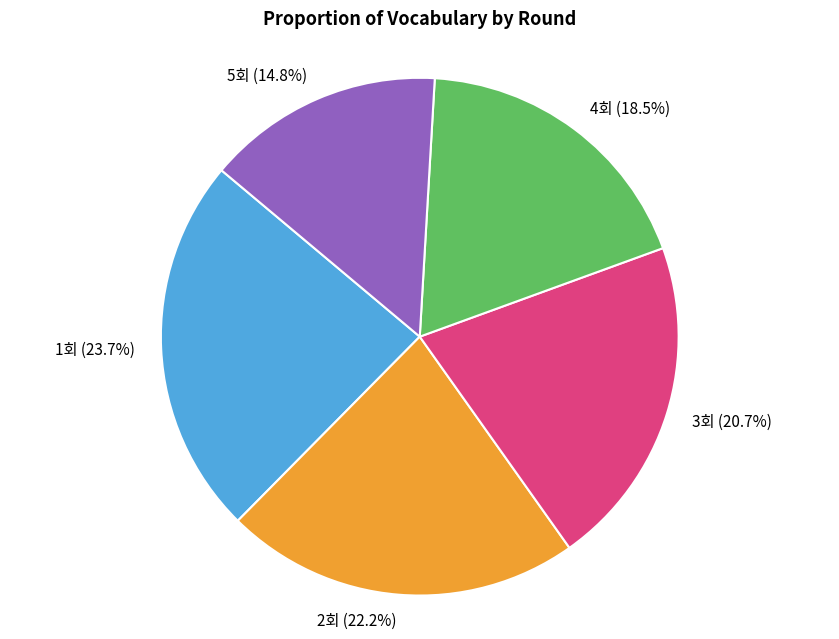

To the nearest percent, what is the average slice percentage?

20%